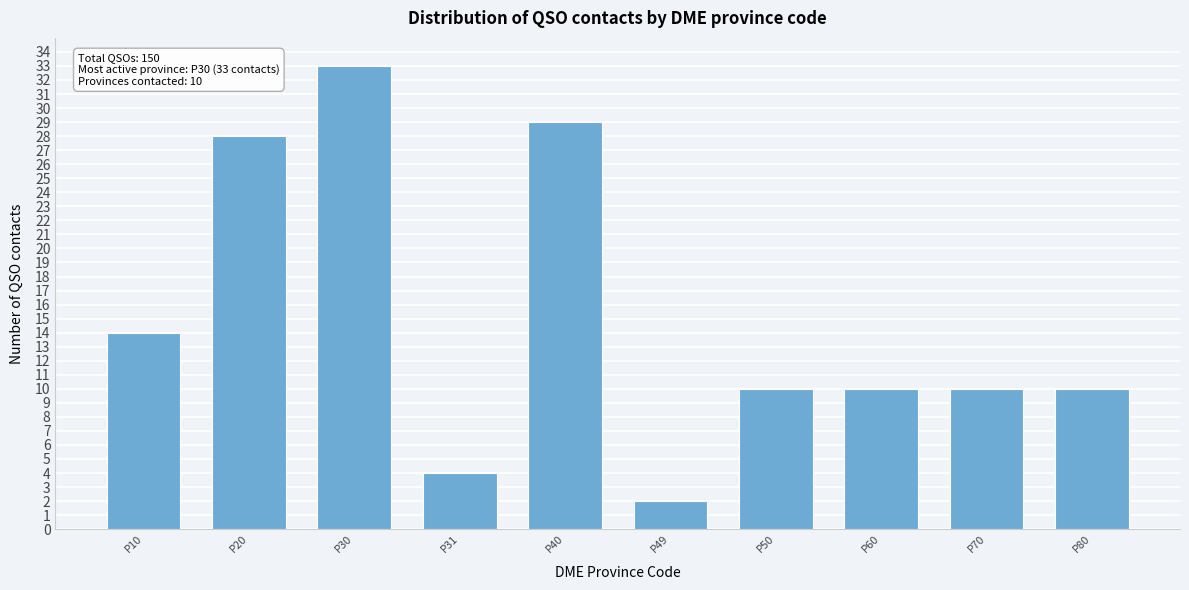

Reading left to right, extract all data points from this chart.

14	28	33	4	29	2	10	10	10	10